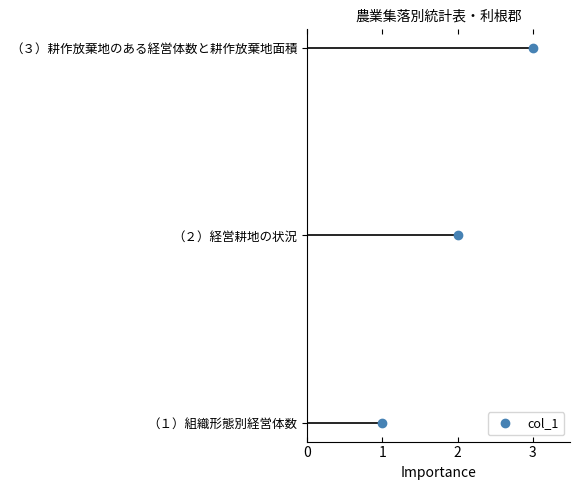

Which label corresponds to the largest value in the chart?

（３）耕作放棄地のある経営体数と耕作放棄地面積